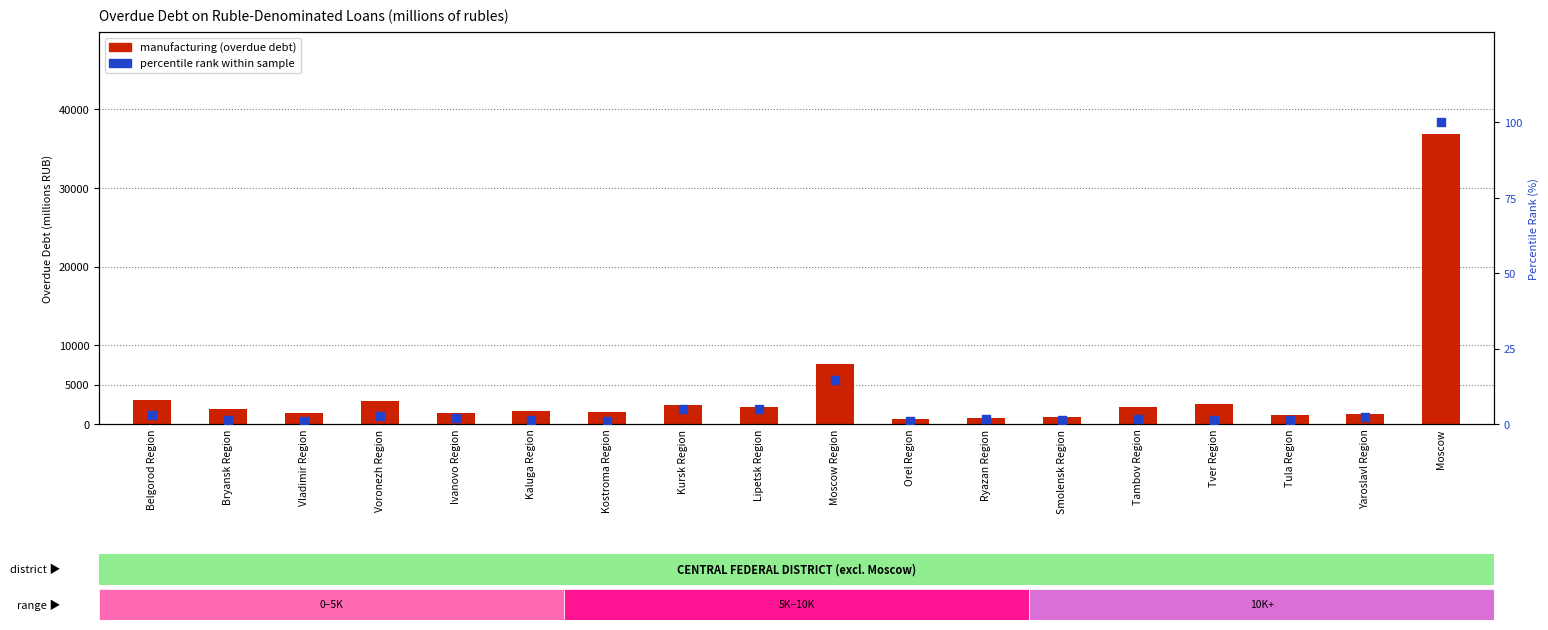

Which series has the largest total across all categories?

manufacturing